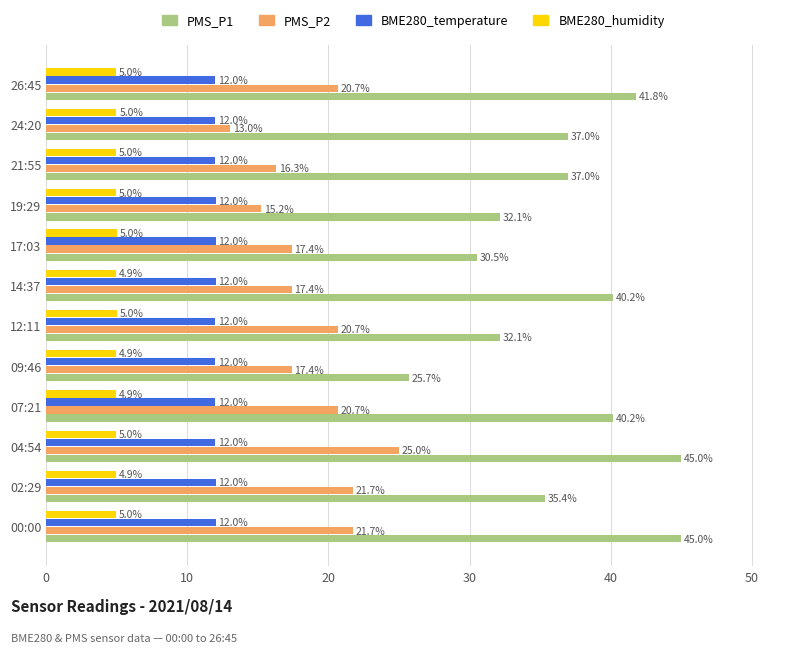

What is the difference between the PMS_P1 values at 09:46 and 26:45?

16.1